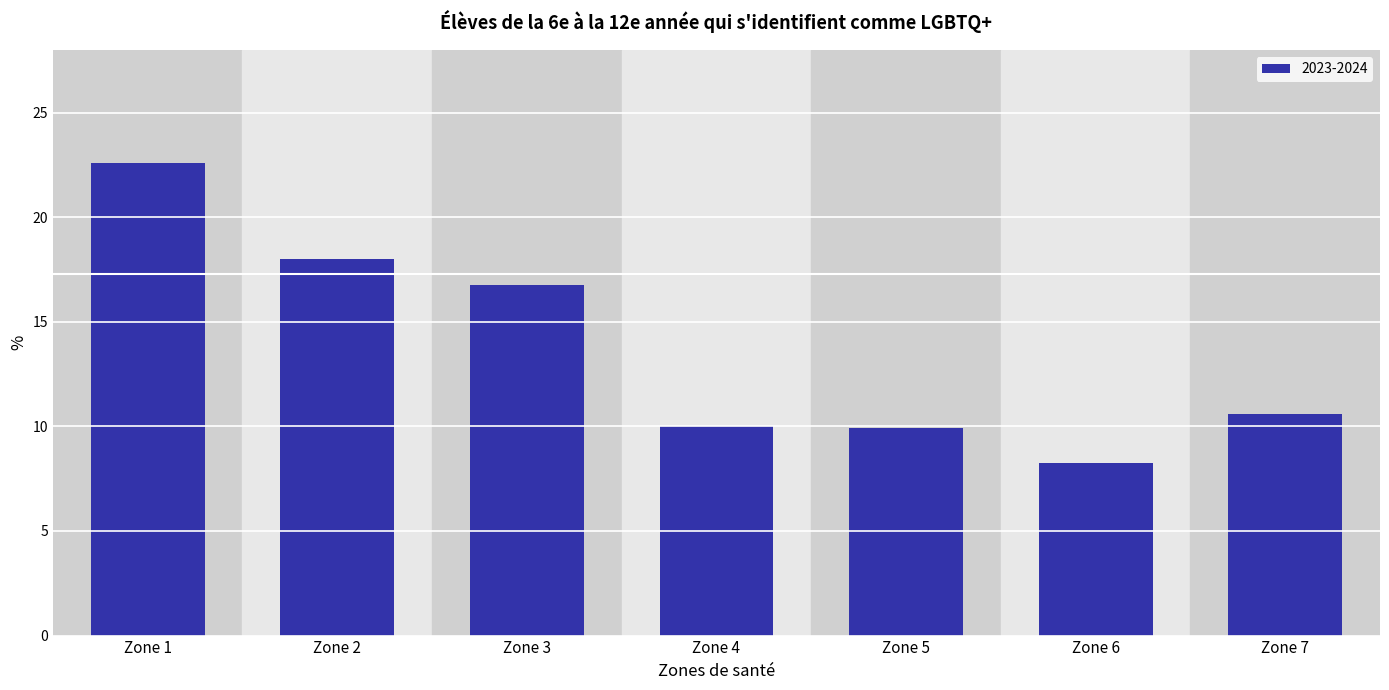

Does the chart contain any negative values?

No